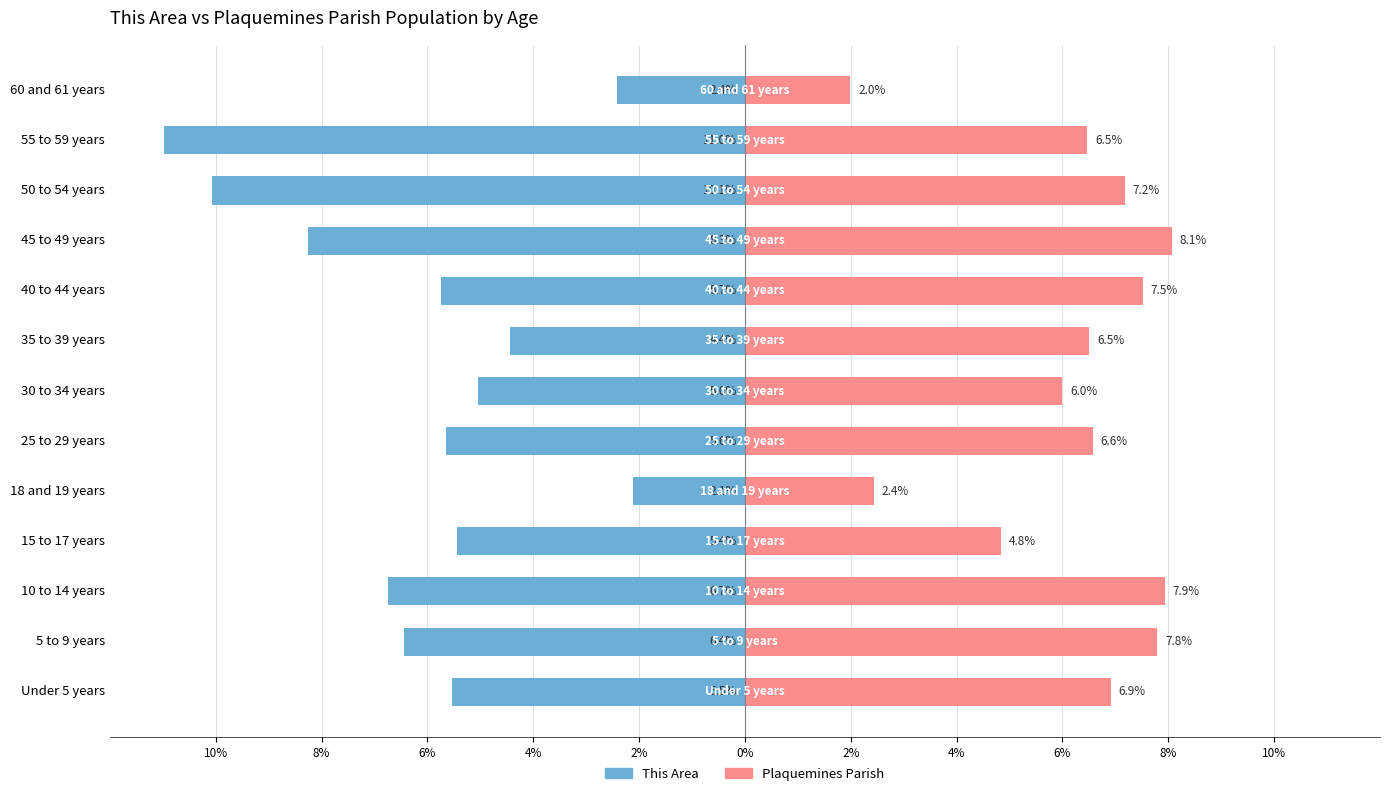

Which series has the largest total across all categories?

Plaquemines Parish